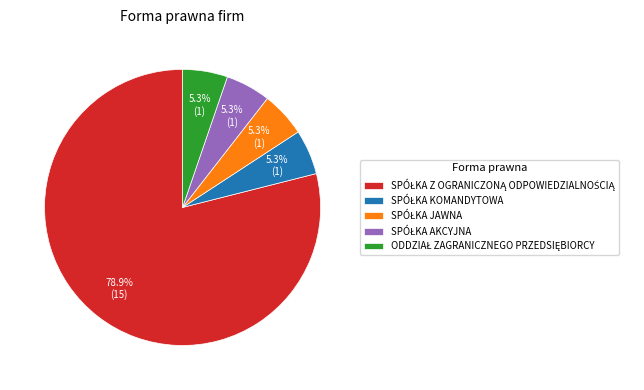

Is there any slice that represents more than half of the pie?

Yes